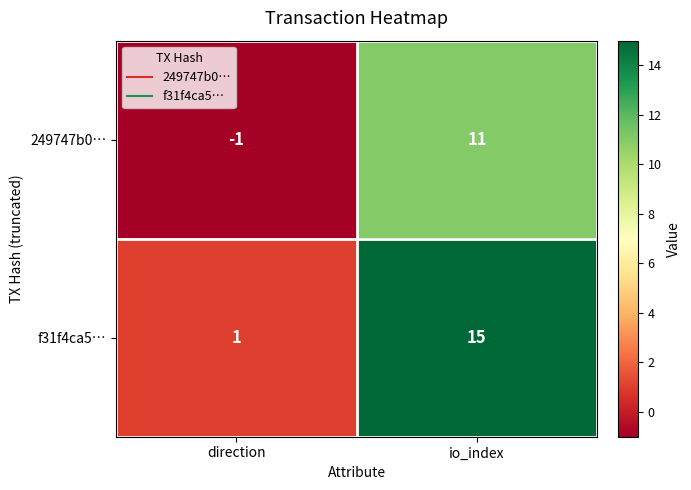

Reading left to right, extract all data points from this chart.

249747b0…: -1	11
f31f4ca5…: 1	15